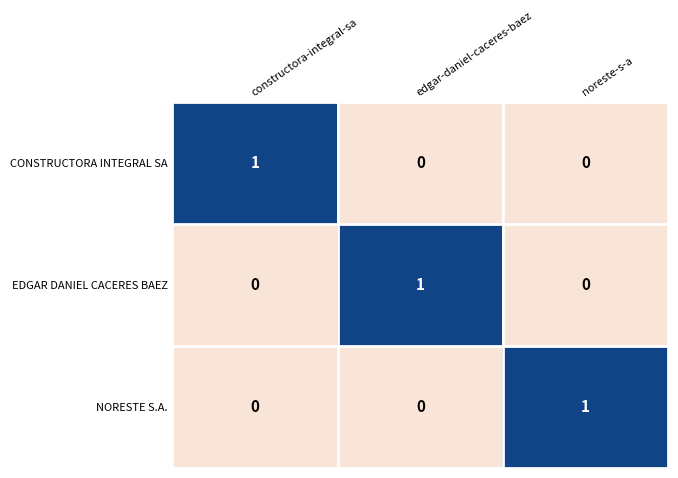

How many distinct data groups are displayed?

3